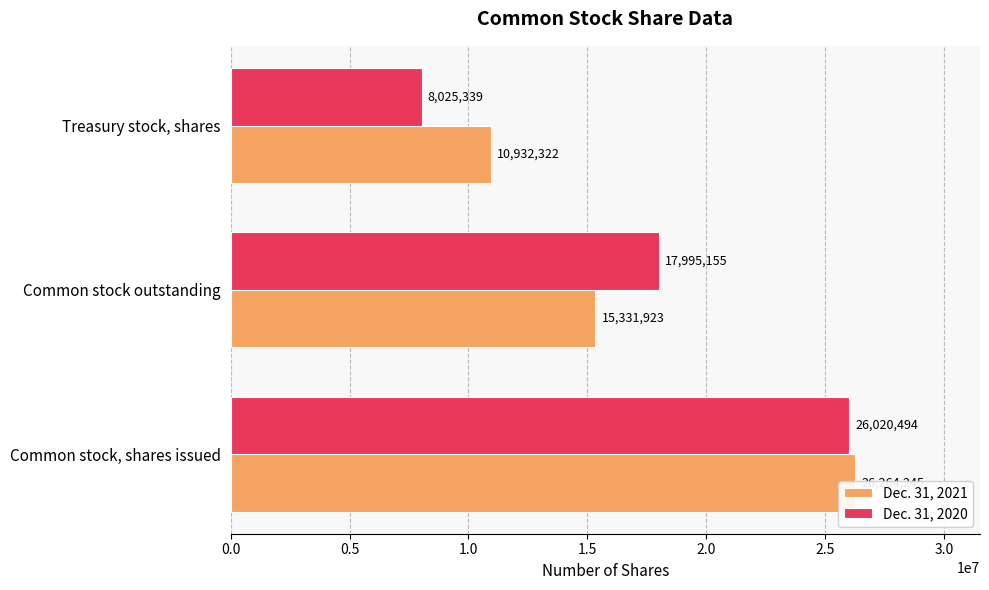

Is it true that Dec. 31, 2020 equals 29006931 at Common stock outstanding?

False